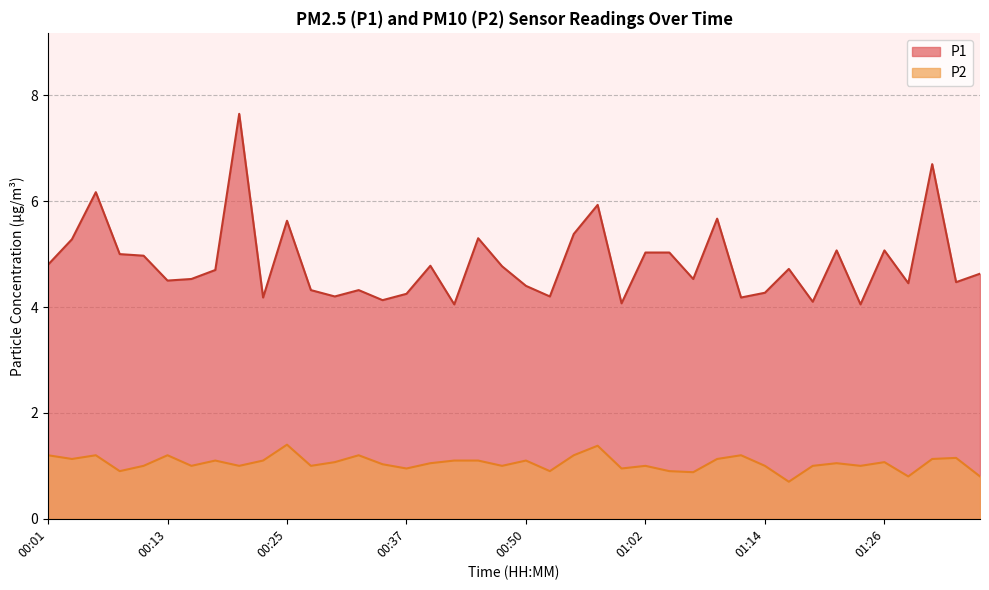

How many series are shown in this chart?

2